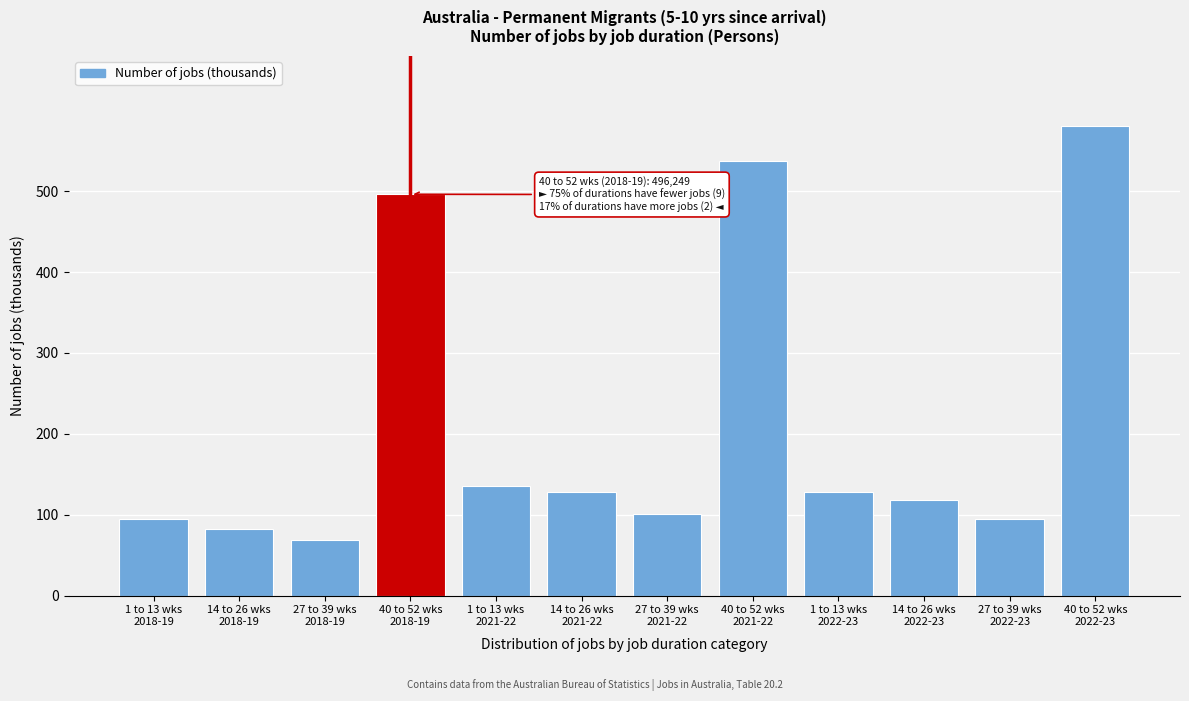

What is the greatest value displayed?

580.4